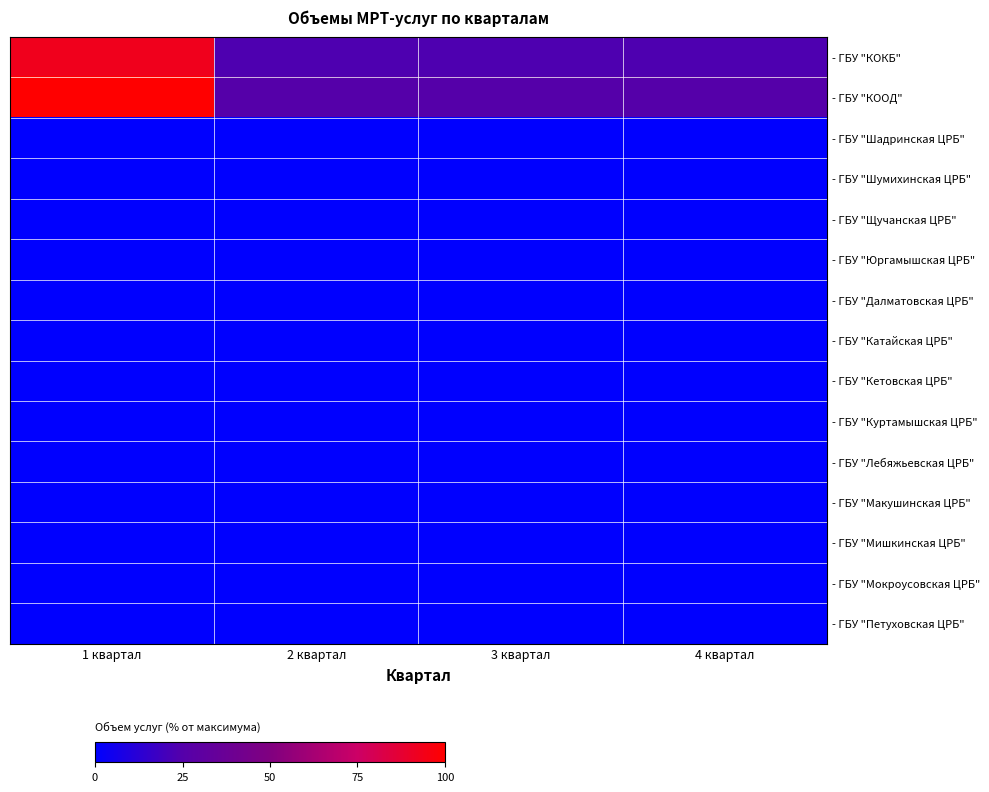

At which category is the sum across all series the highest?

1 квартал